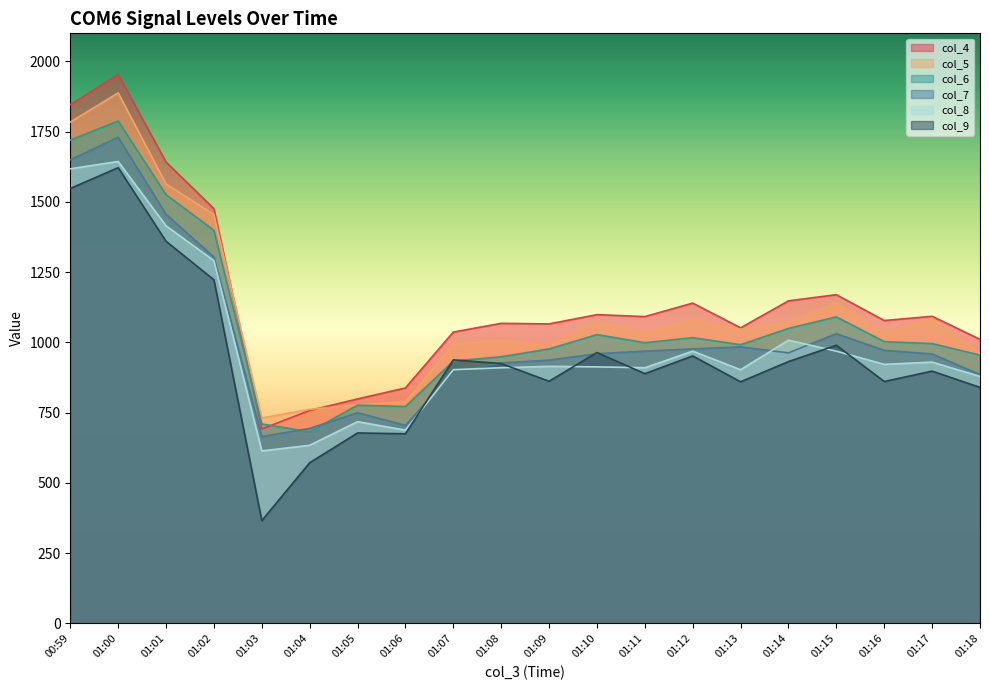

Which series has the widest spread of values?

col_4